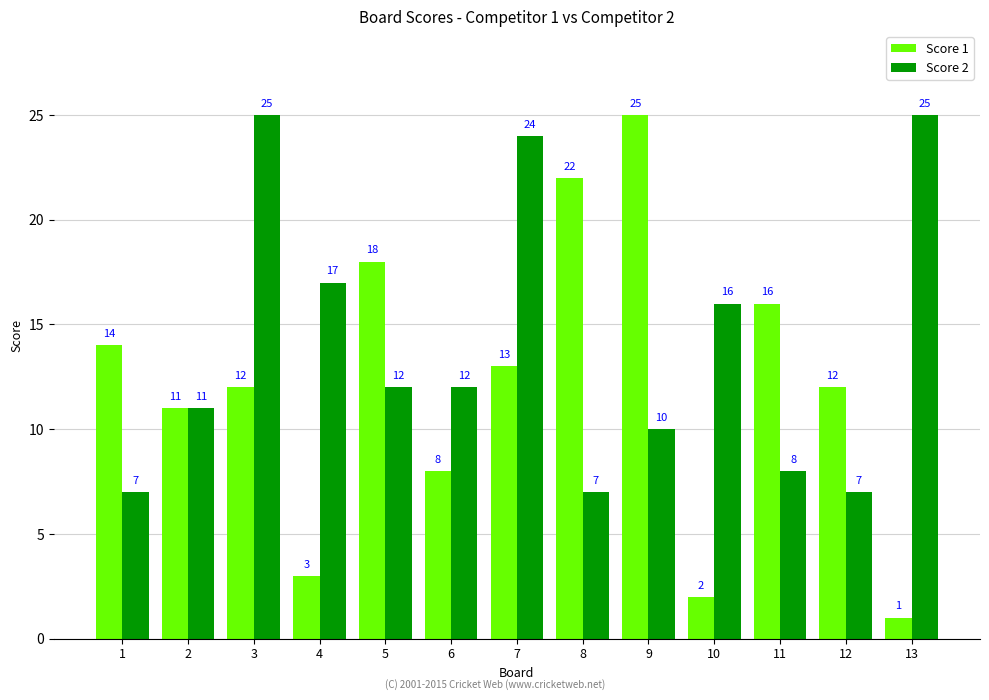

Which series has the largest range (max minus min)?

Score 1